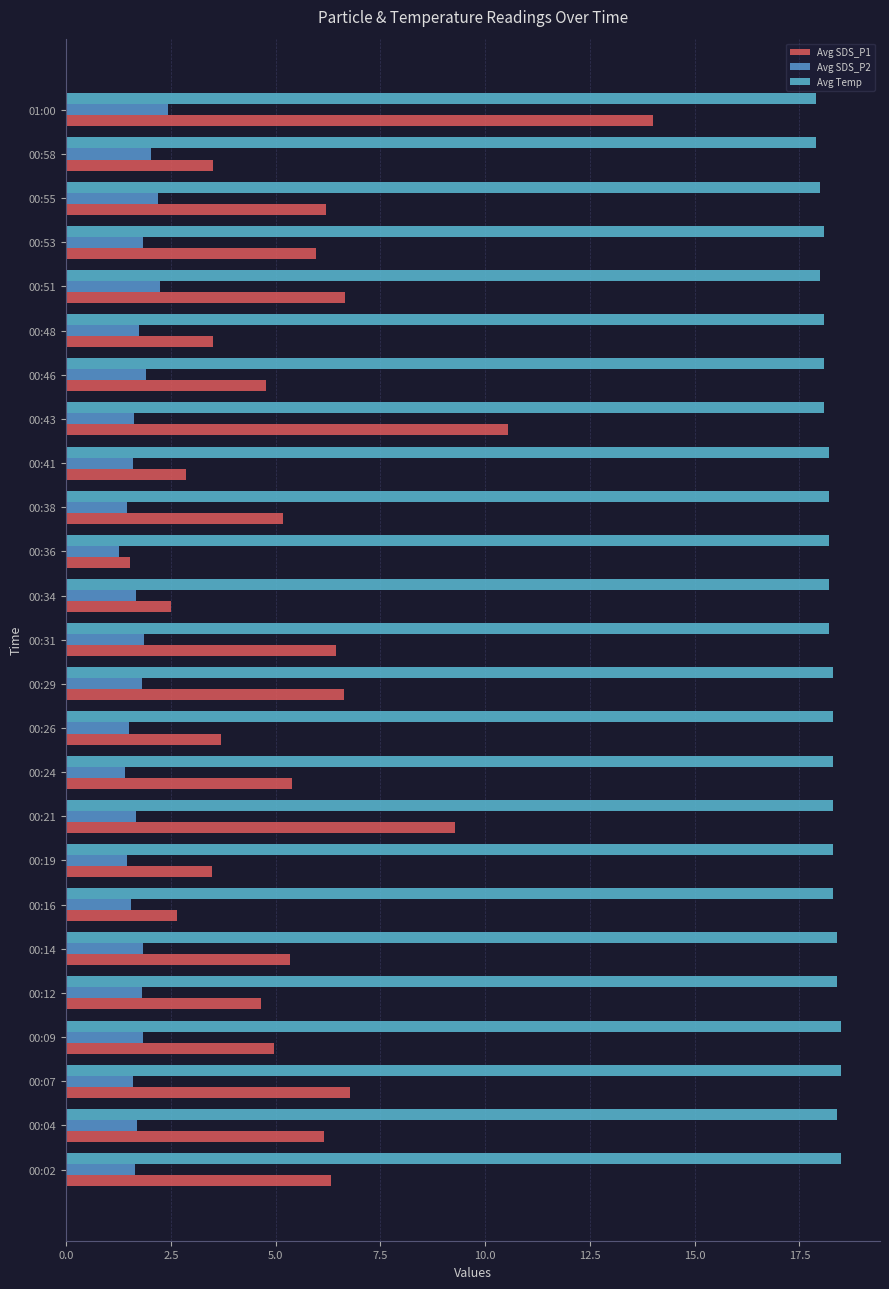

How many categories are shown in the chart?

25